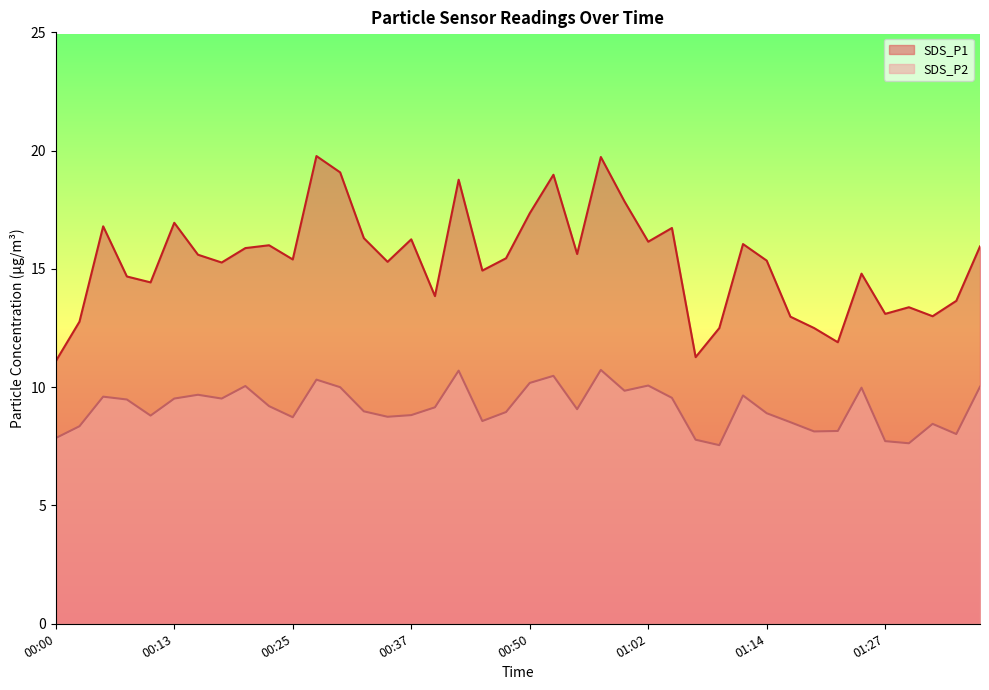

What are all the series names shown in the legend?

SDS_P1, SDS_P2